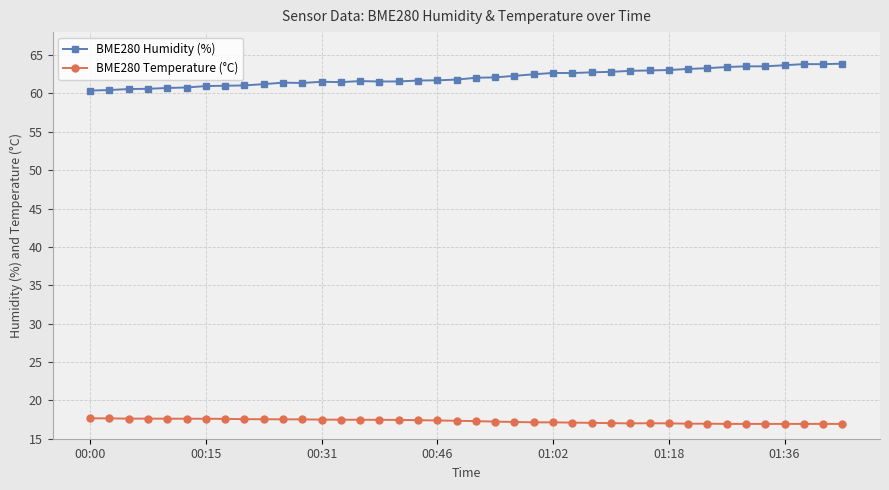

True or false: BME280 Temperature (°C) and BME280 Humidity (%) intersect in this chart.

False